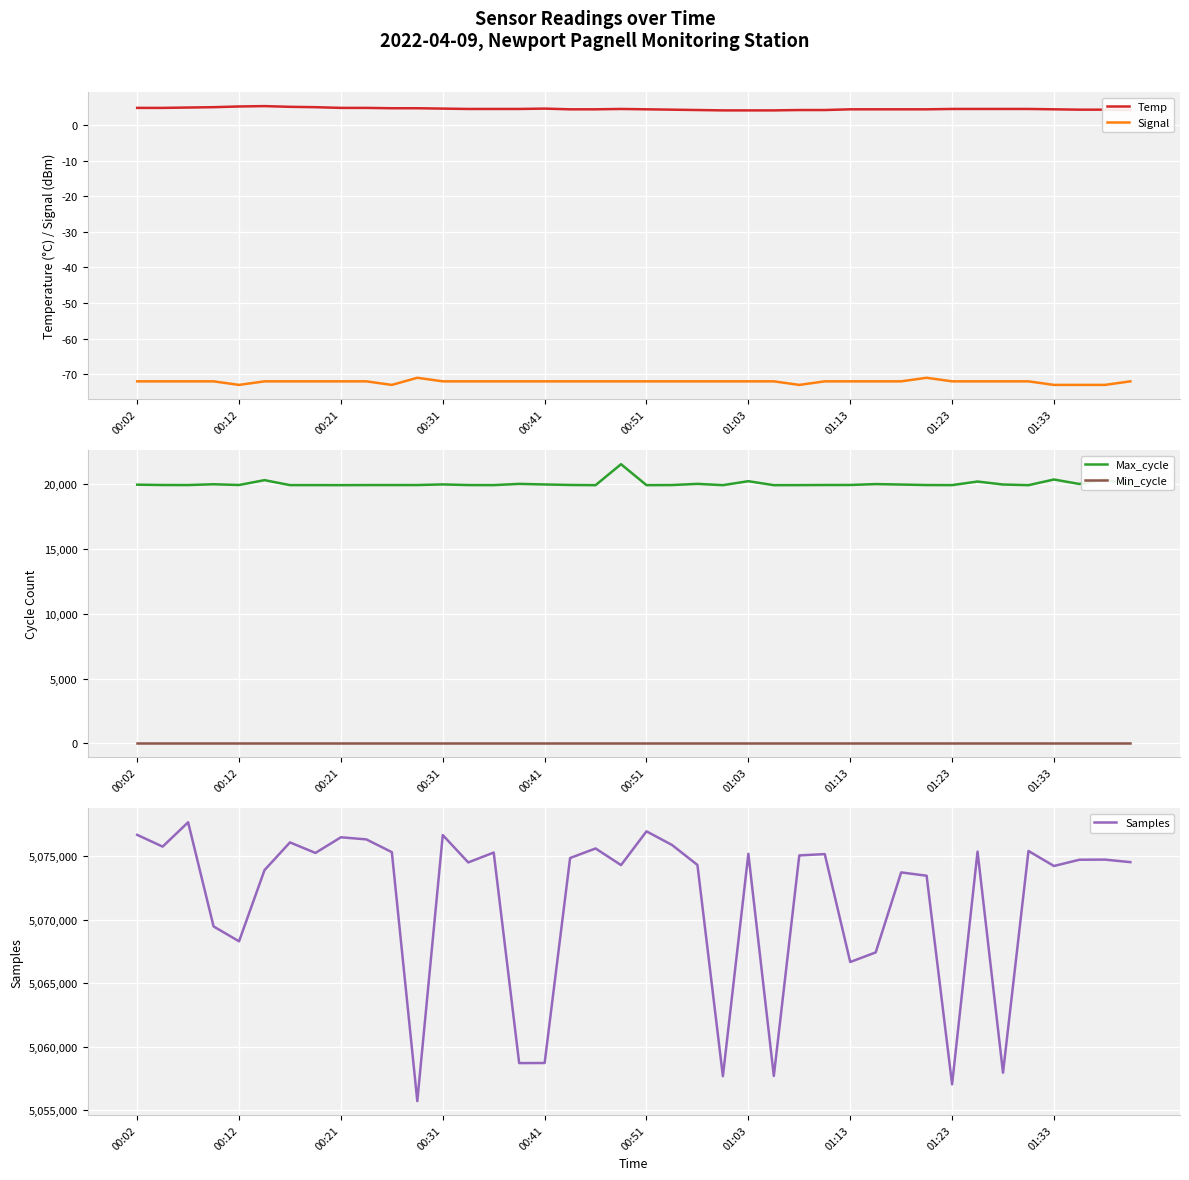

The Signal series shows -72.0 at 00:51. True or false?

True